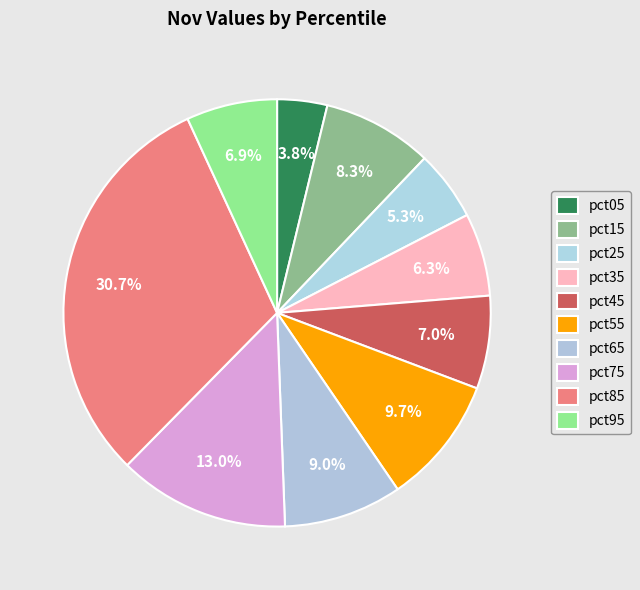

Combined, do pct15 and pct25 account for over 50%?

No